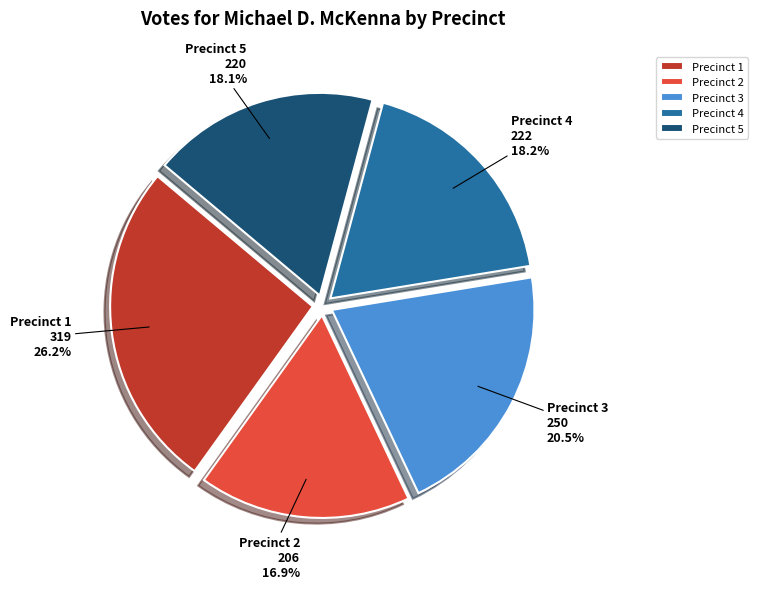

Is Precinct 1 the majority of the pie?

No